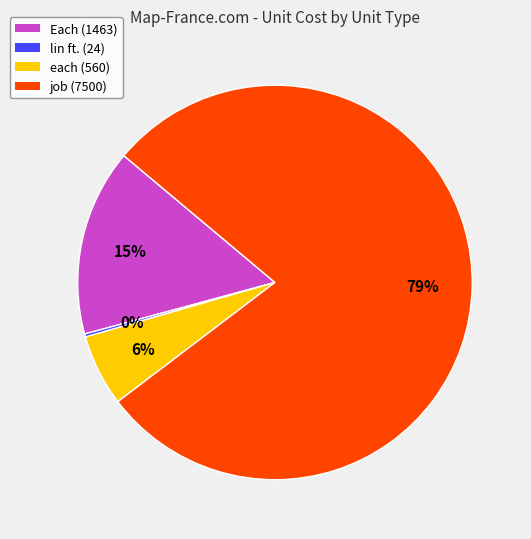

True or false: each accounts for 1% of the total.

False